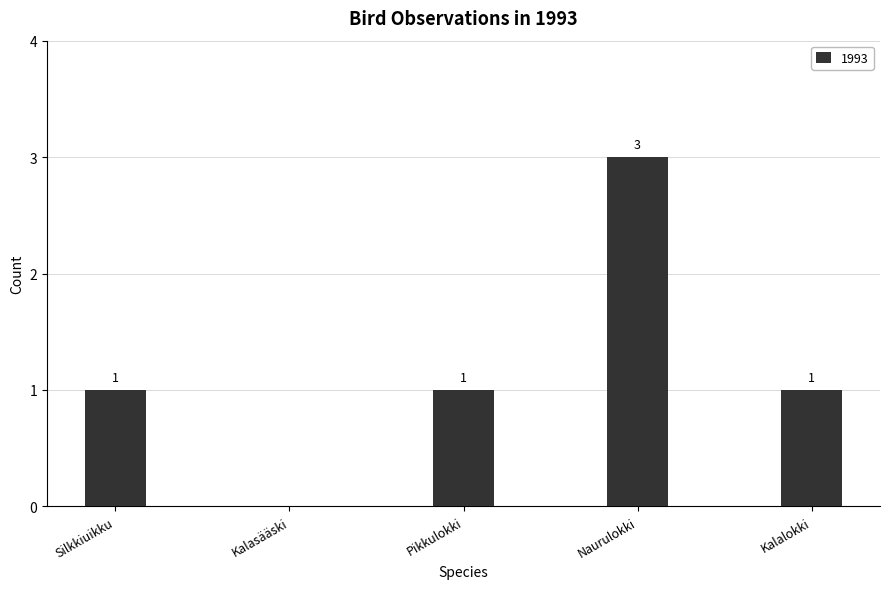

What is the sum of the values at Kalasääski and Naurulokki?

3